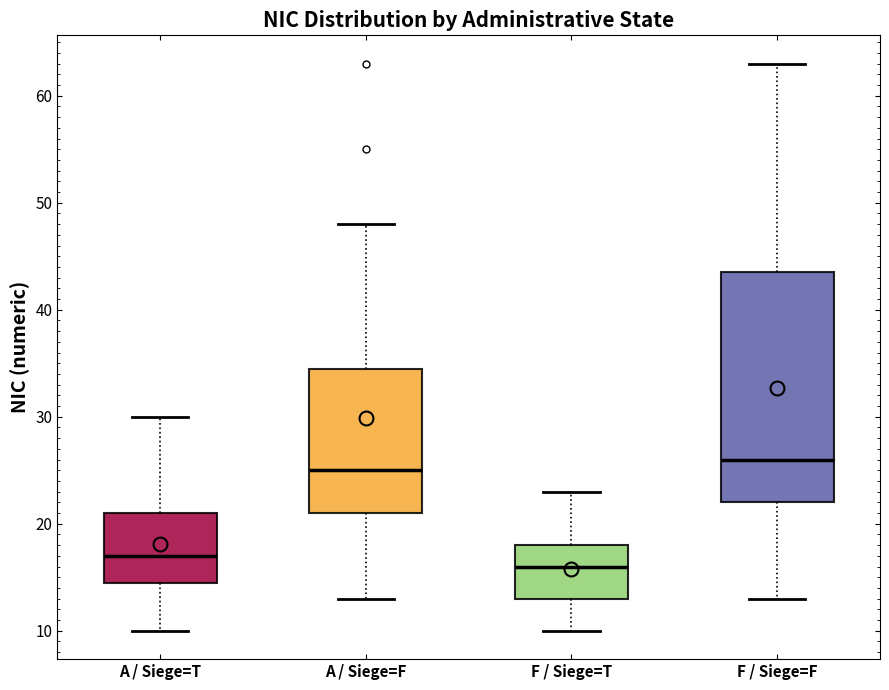

Reading left to right, read every box against the y-axis: the position of its median line, the range the box covers, and the ends of its whiskers. The values are not printed on the chart, so give them approximately, as read against the axis.

A / Siege=T: median 17, box 15 to 21, whiskers 10 to 30
A / Siege=F: median 25, box 21 to 35, whiskers 13 to 48
F / Siege=T: median 16, box 13 to 18, whiskers 10 to 23
F / Siege=F: median 26, box 22 to 44, whiskers 13 to 63